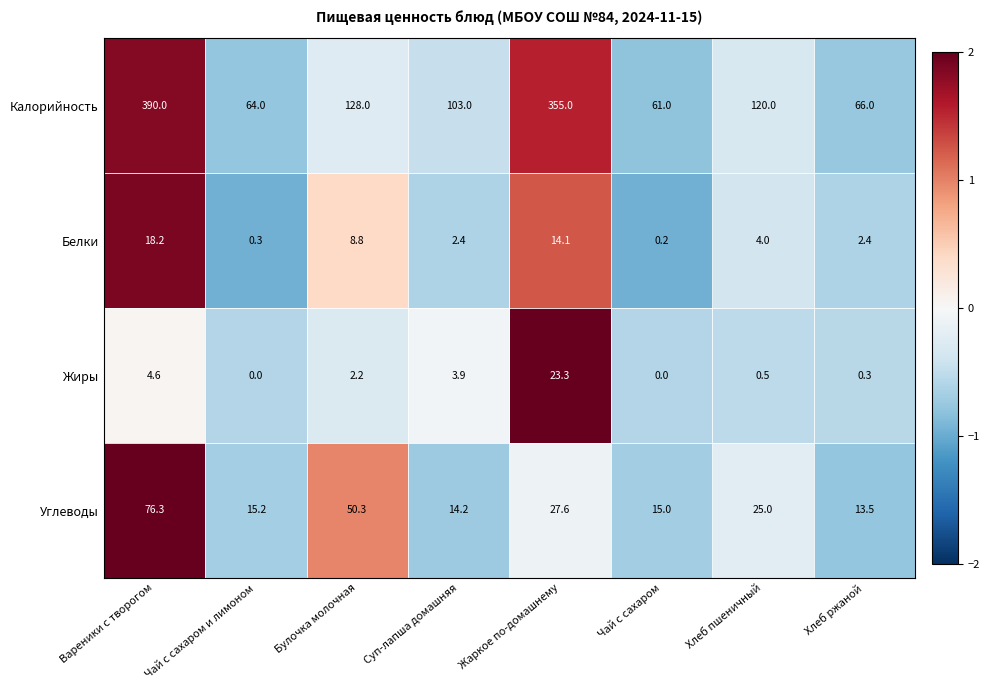

The value of Жиры at Жаркое по-домашнему is 39.6. True or false?

False